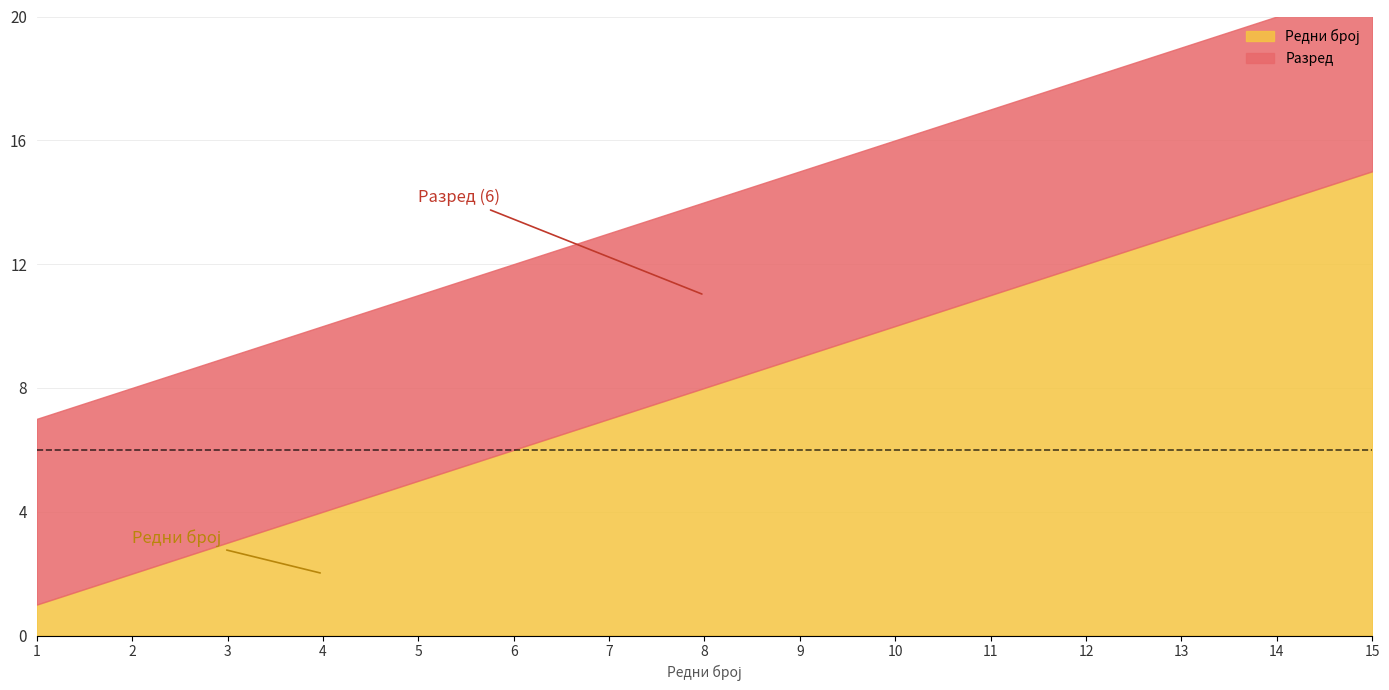

Reading left to right, list all the values displayed in this chart.

Разред: 1=6	2=6	3=6	4=6	5=6	6=6	7=6	8=6	9=6	10=6	11=6	12=6	13=6	14=6	15=6
Редни број: 1=1	2=2	3=3	4=4	5=5	6=6	7=7	8=8	9=9	10=10	11=11	12=12	13=13	14=14	15=15